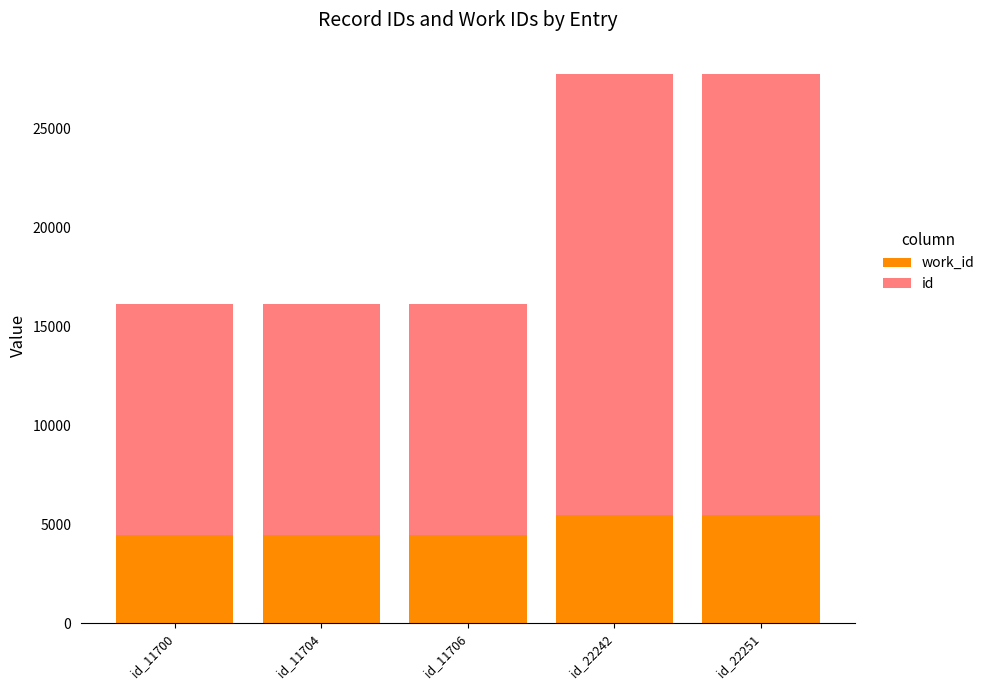

How many bars are there in total?

5